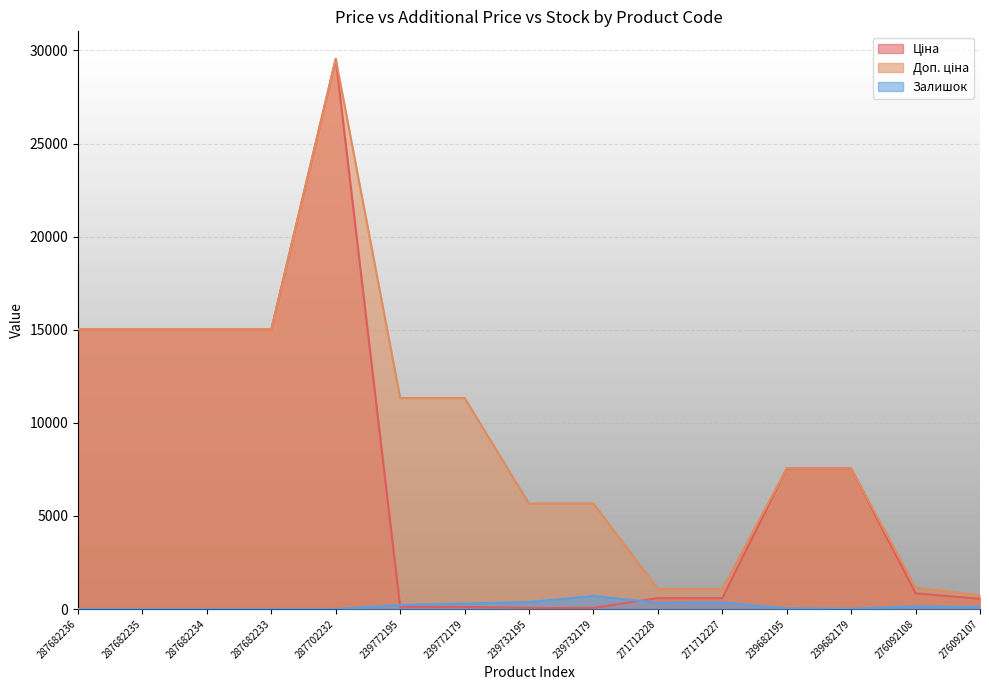

How many lines are shown in the chart?

3